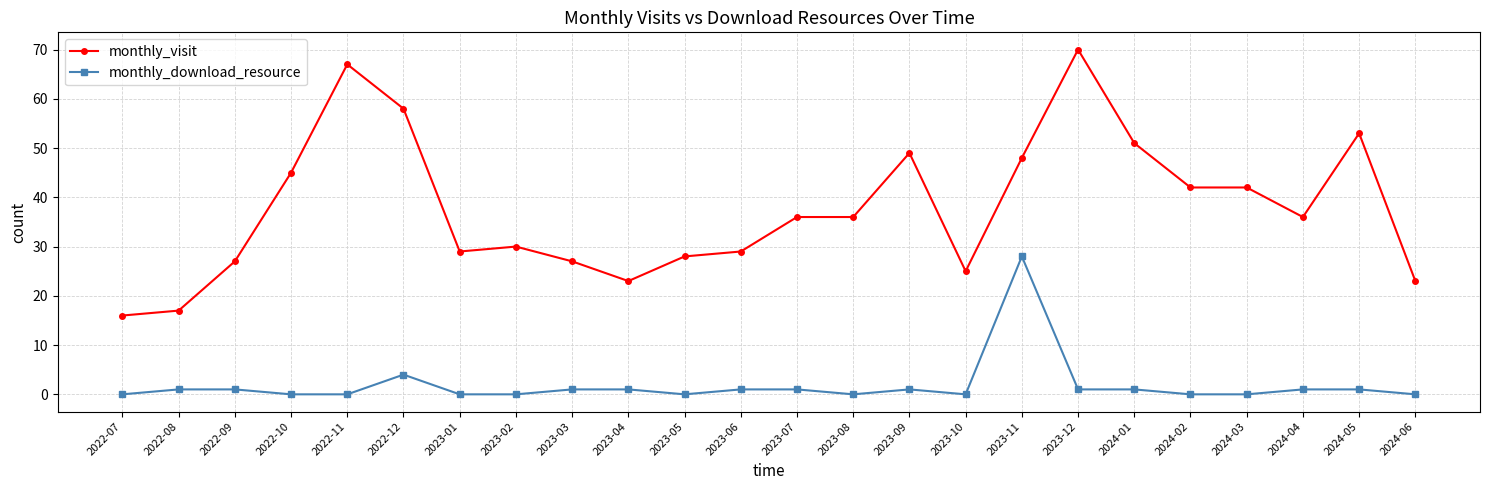

Which series has the largest range (max minus min)?

monthly_visit